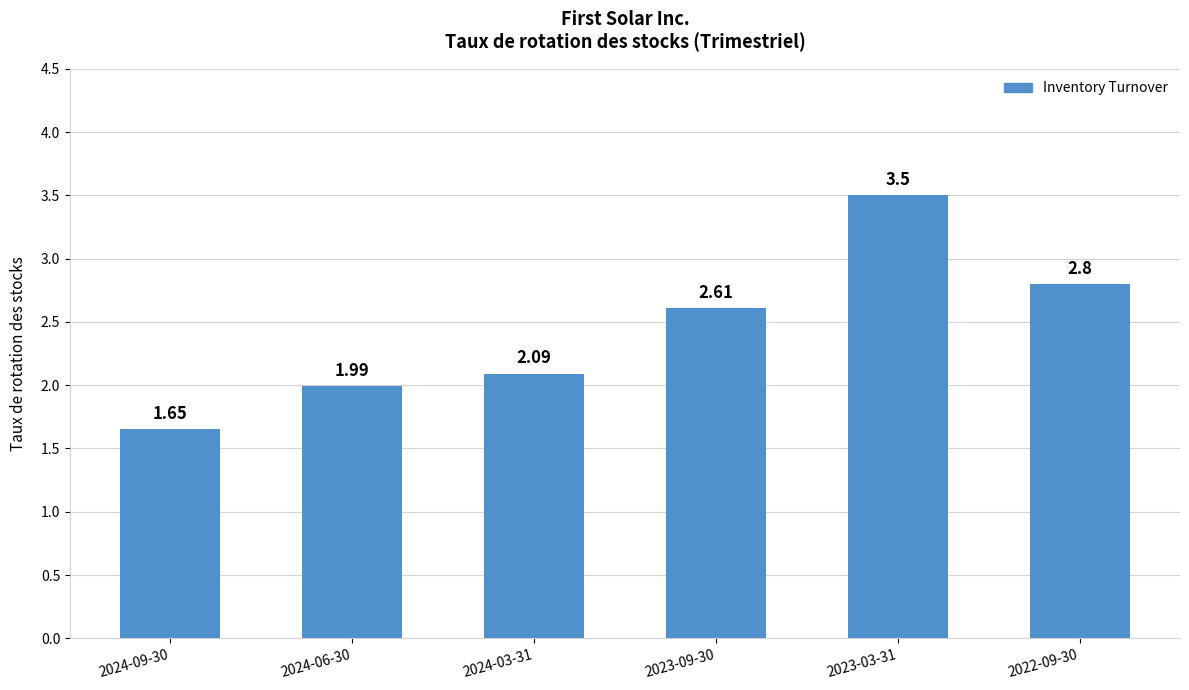

What is the difference between the second highest and second lowest values?

0.8